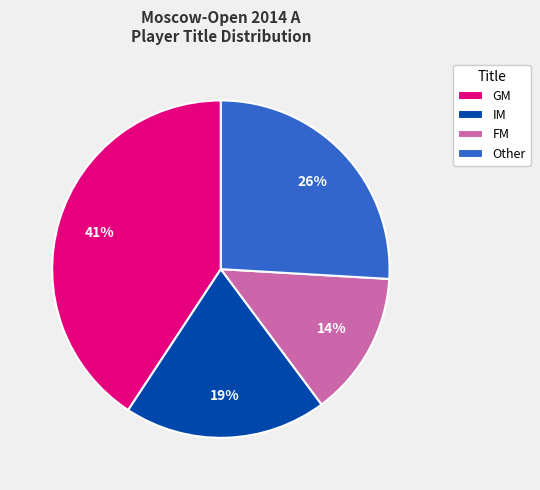

Which has a higher value, Other or IM?

Other